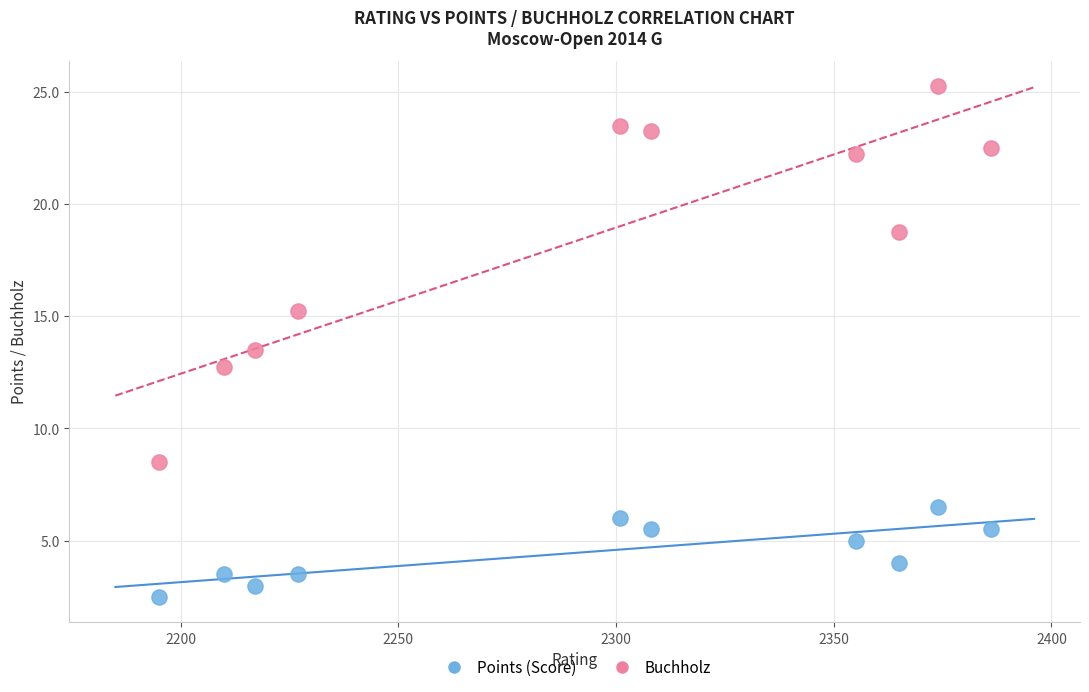

Across all data points, what is the range of X values (max minus min)?

191.0